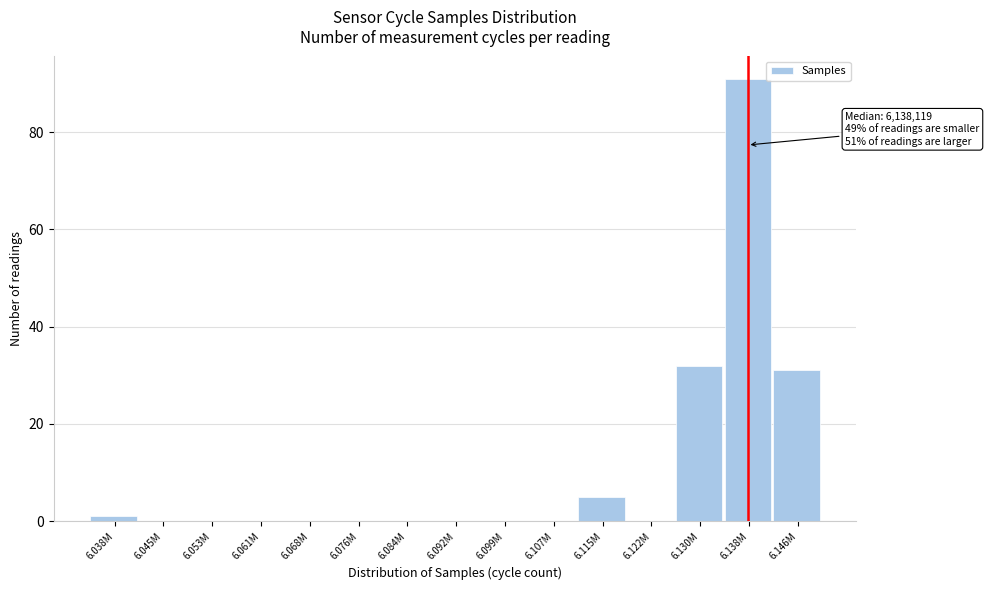

Reading right to left, list all the values displayed in this chart.

6.146M=31	6.138M=91	6.130M=32	6.122M=0	6.115M=5	6.107M=0	6.099M=0	6.092M=0	6.084M=0	6.076M=0	6.068M=0	6.061M=0	6.053M=0	6.045M=0	6.038M=1